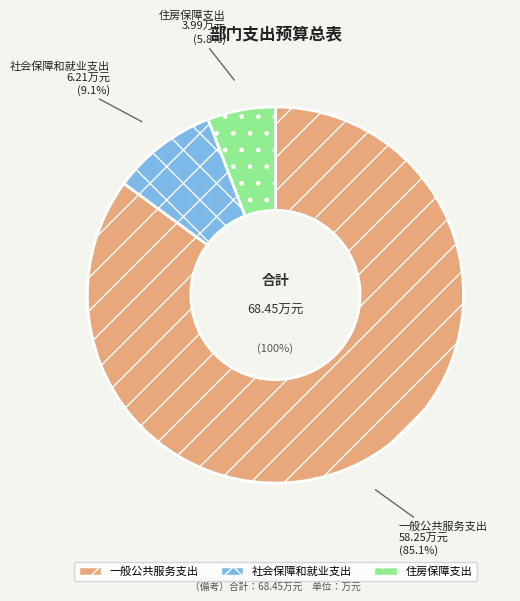

Rank the categories by value from highest to lowest.

一般公共服务支出, 社会保障和就业支出, 住房保障支出